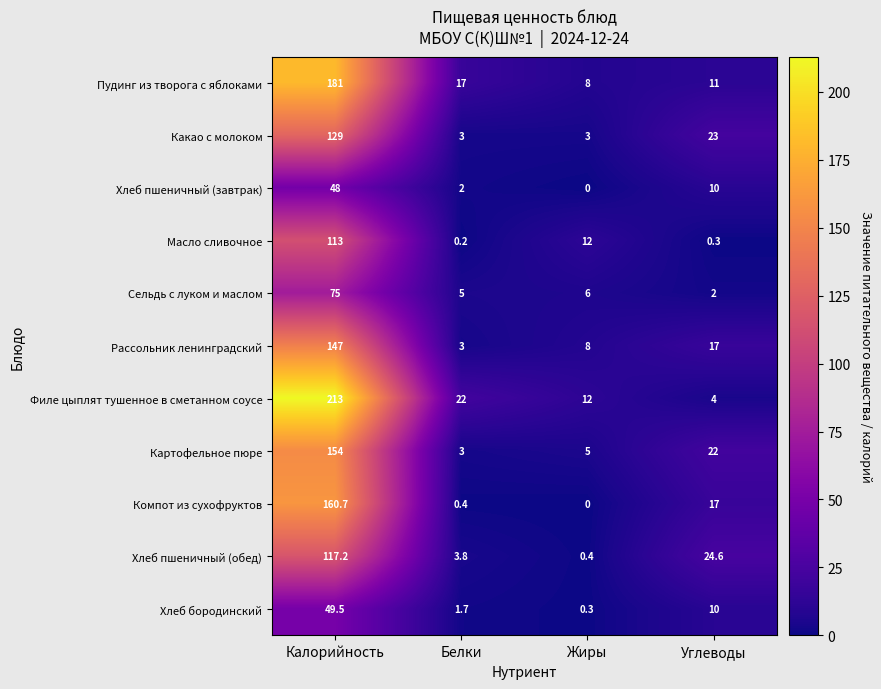

Between Жиры and Углеводы, which series saw the biggest shift?

Хлеб пшеничный (обед)